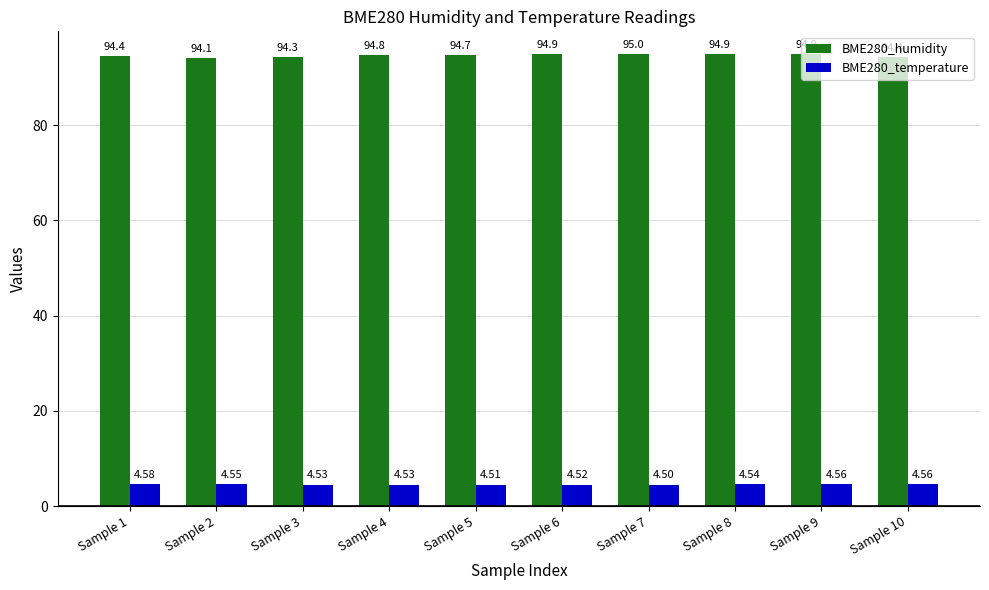

List the series in order of their overall mean, lowest first.

BME280_temperature, BME280_humidity